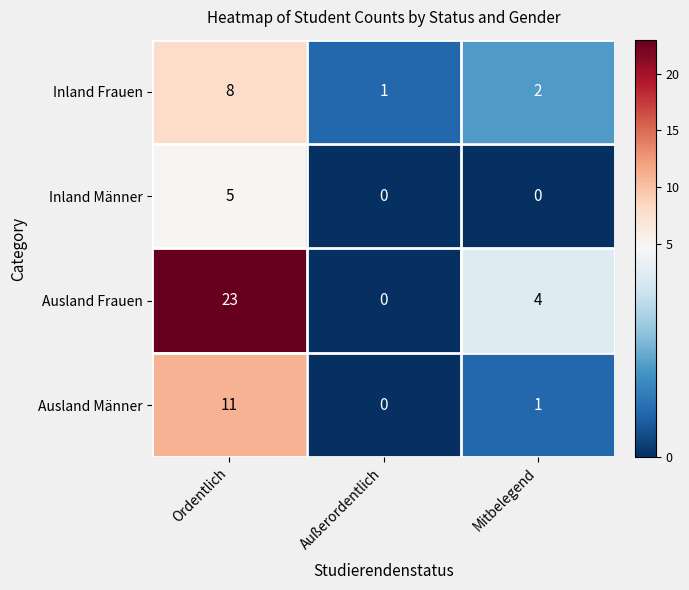

The Inland Männer series shows 0 at Außerordentlich. True or false?

True